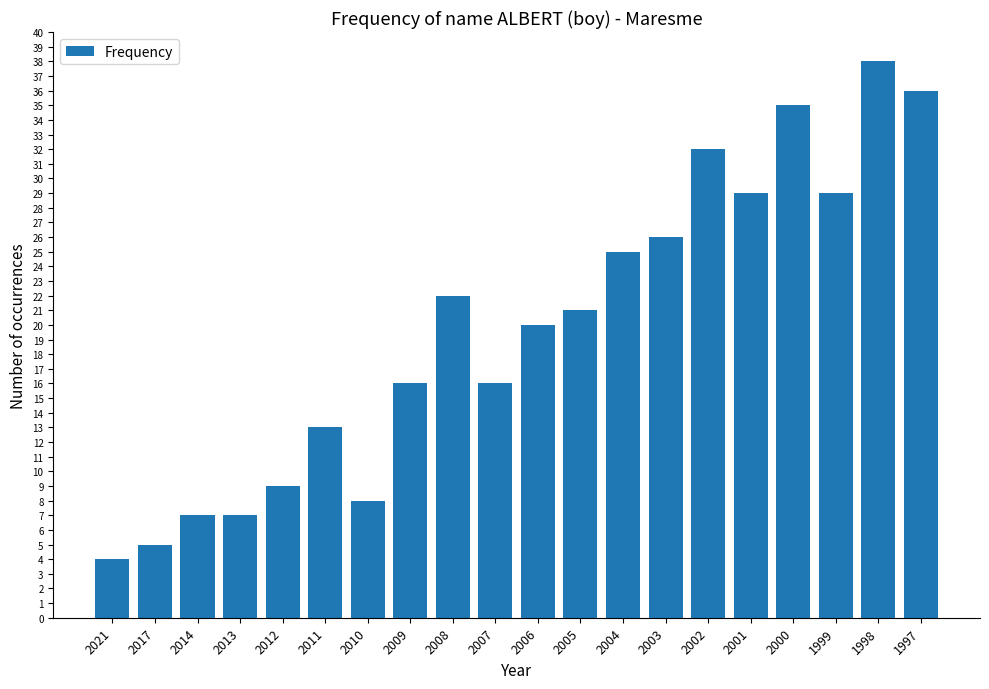

What is the maximum value shown in the chart?

38